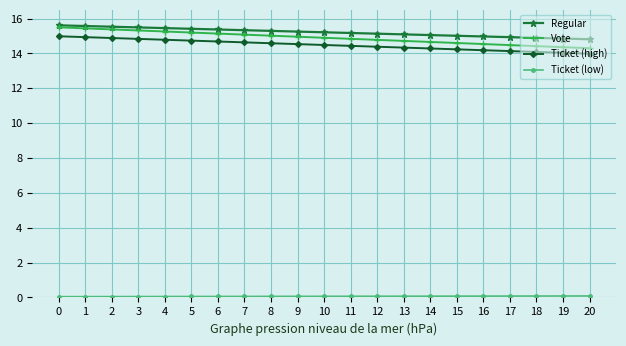

At how many categories does at least one series exceed 5?

21